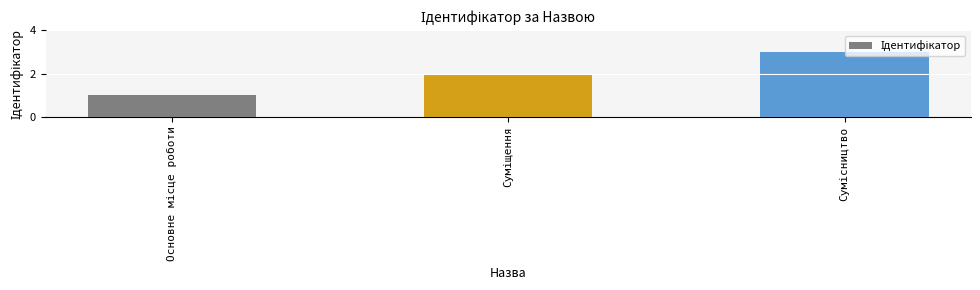

What is the greatest value displayed?

3